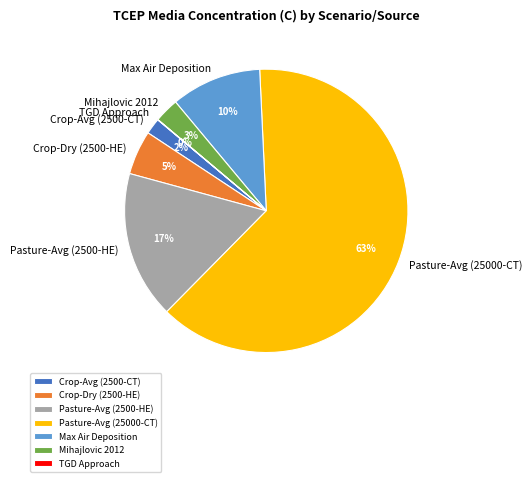

To the nearest percent, what is the combined percentage of Max Air Deposition and Pasture-Avg (25000-CT)?

73%